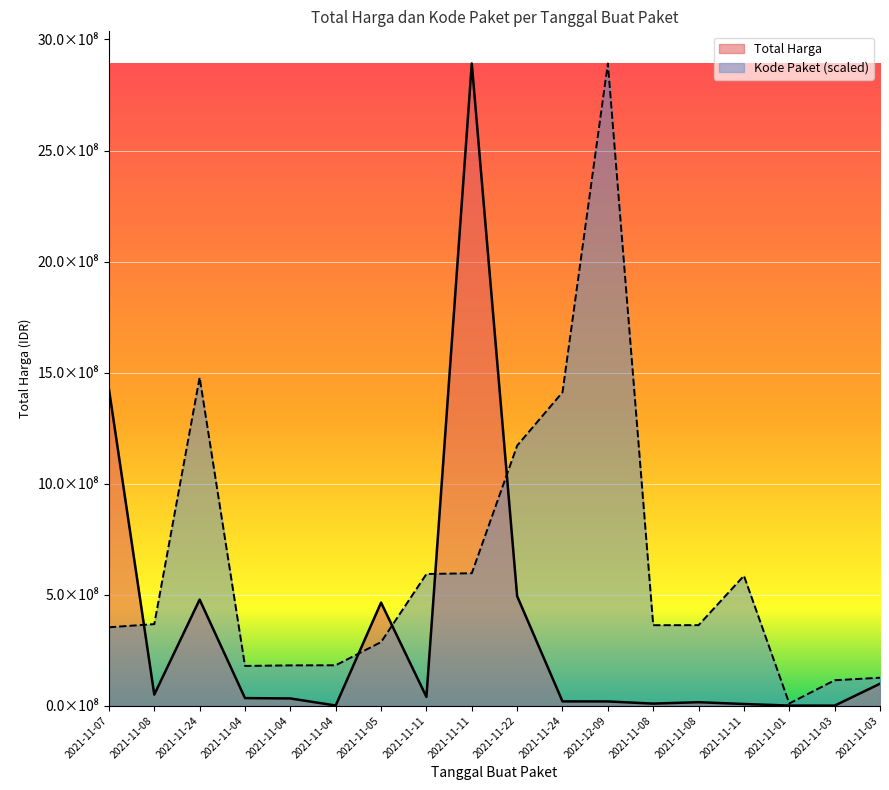

Reading left to right, what are all the values shown in this chart?

Total Harga (Miliar): 2021-11-07=1425867900.0	2021-11-08=49730040.0	2021-11-24=477600000.0	2021-11-04=34000000.0	2021-11-04=32441200.0	2021-11-04=577875.0	2021-11-05=464002100.0	2021-11-11=39440000.0	2021-11-11=2892122000.0	2021-11-22=493000000.0	2021-11-24=19175000.0	2021-12-09=18900000.0	2021-11-08=9180000.0	2021-11-08=15513960.0	2021-11-11=7401240.0	2021-11-01=333600.0	2021-11-03=78000.0	2021-11-03=98772570.0
Kode Paket: 2021-11-07=352883521.5	2021-11-08=367273231.7	2021-11-24=1477840024.8	2021-11-04=178927446.8	2021-11-04=181360692.3	2021-11-04=181822169.9	2021-11-05=286367820.0	2021-11-11=593019677.6	2021-11-11=596250020.7	2021-11-22=1171020357.2	2021-11-24=1411261394.6	2021-12-09=2892122000.0	2021-11-08=362301859.5	2021-11-08=362532598.3	2021-11-11=585048701.0	2021-11-01=9732981.9	2021-11-03=114299608.2	2021-11-03=125794595.4